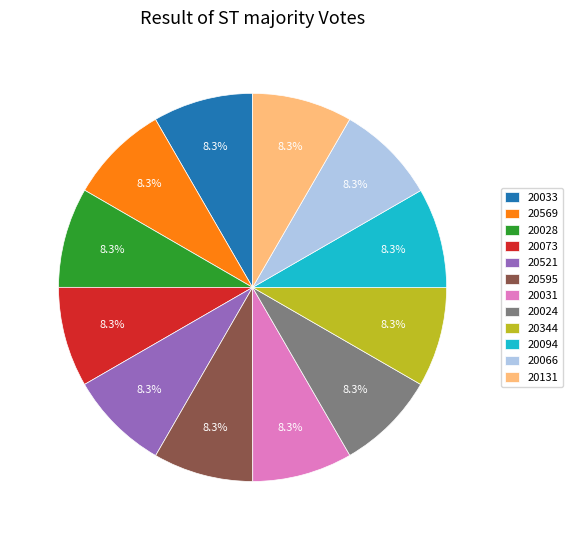

Does 20521 represent more than half of the total?

No